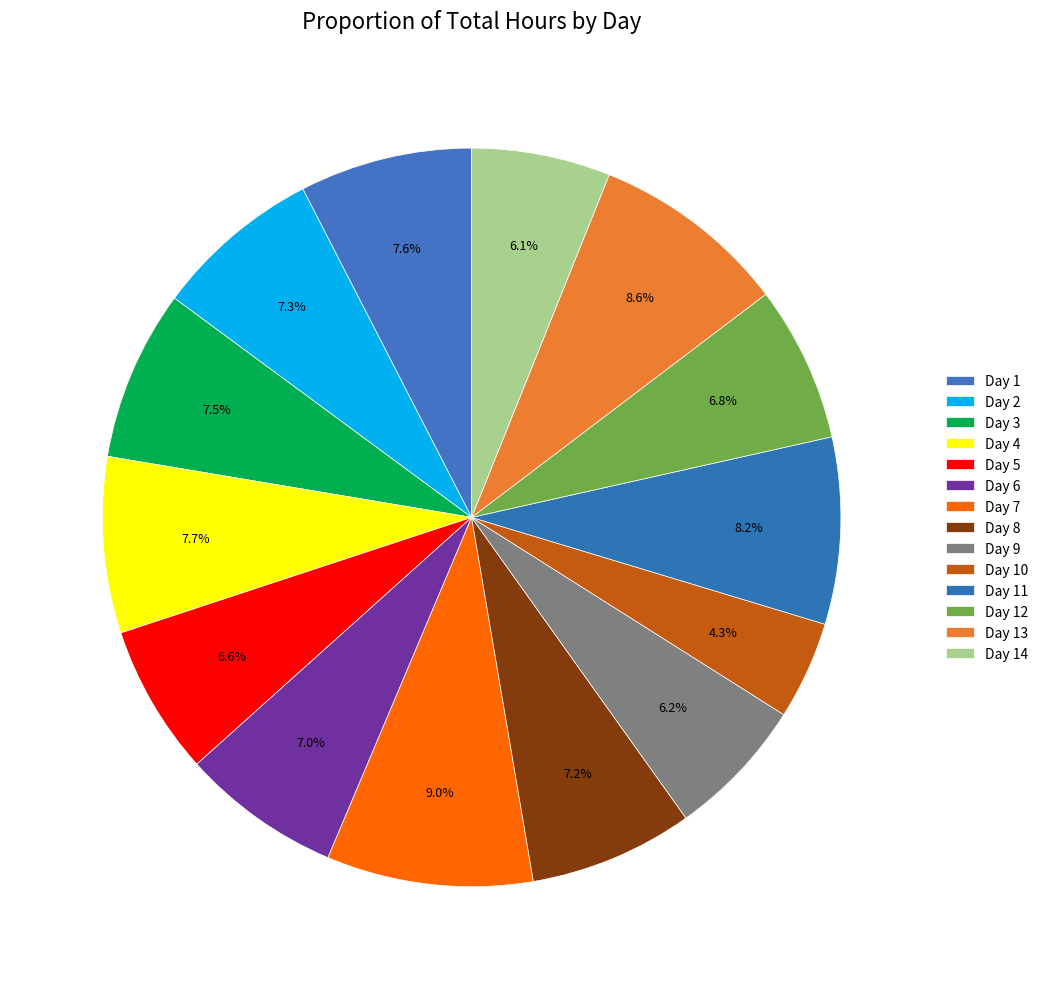

Approximately how many times larger is the value at Day 3 compared to Day 2?

1.0